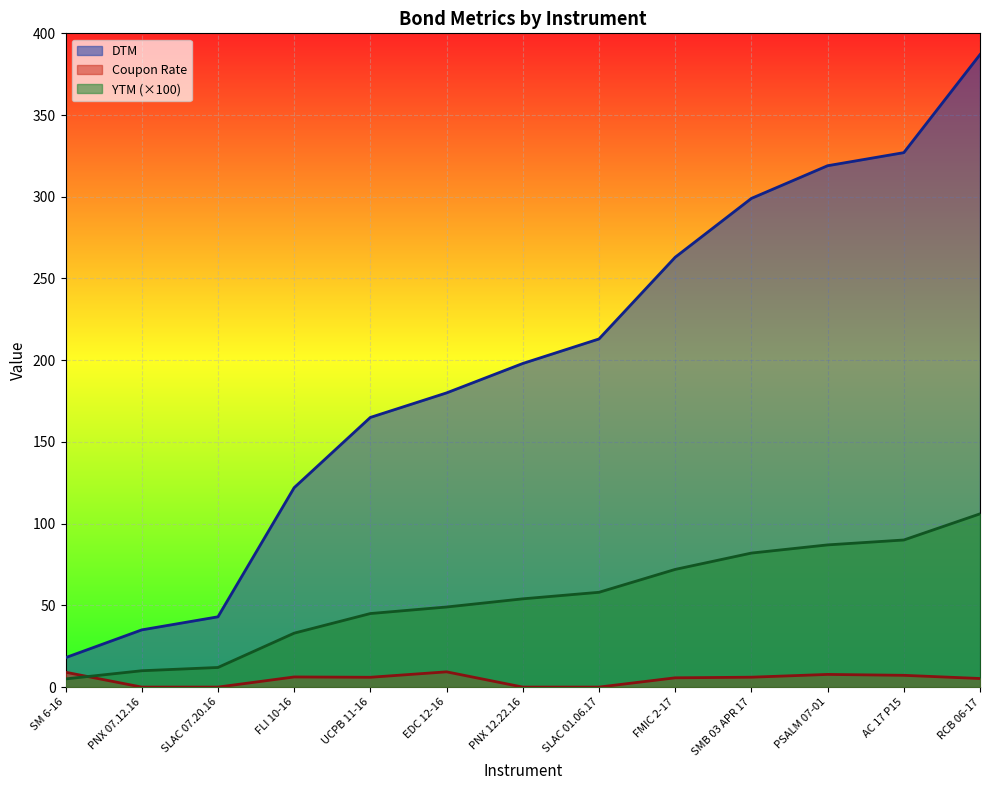

True or false: YTM and DTM cross at least once.

False